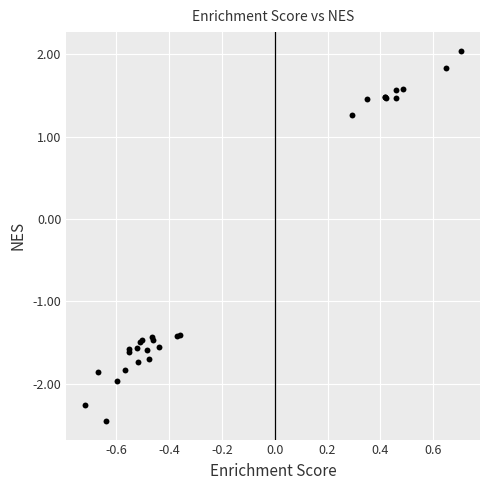

What Y value in the scatter plot is closest to 0?

1.3